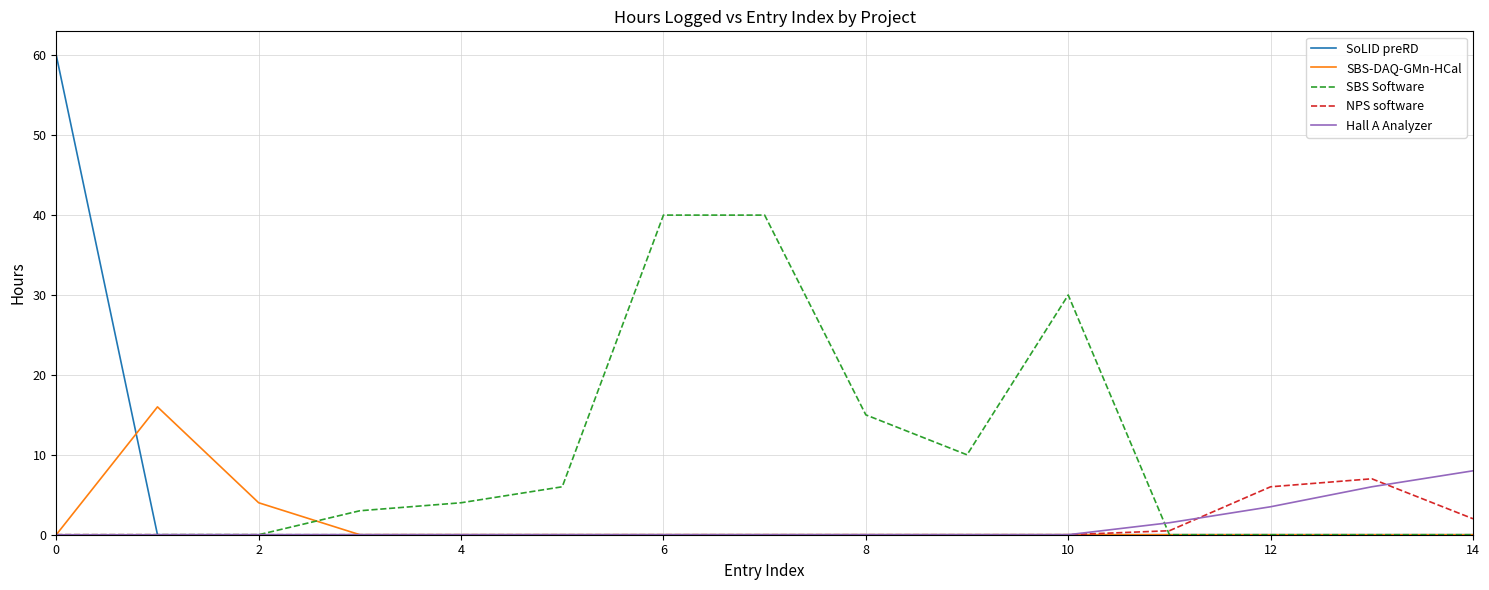

How many lines are shown in the chart?

5